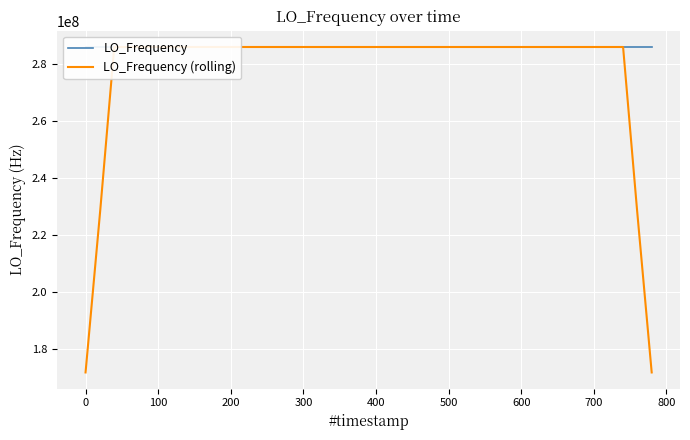

List the series in order of their overall mean, highest first.

LO_Frequency, LO_Frequency (rolling)